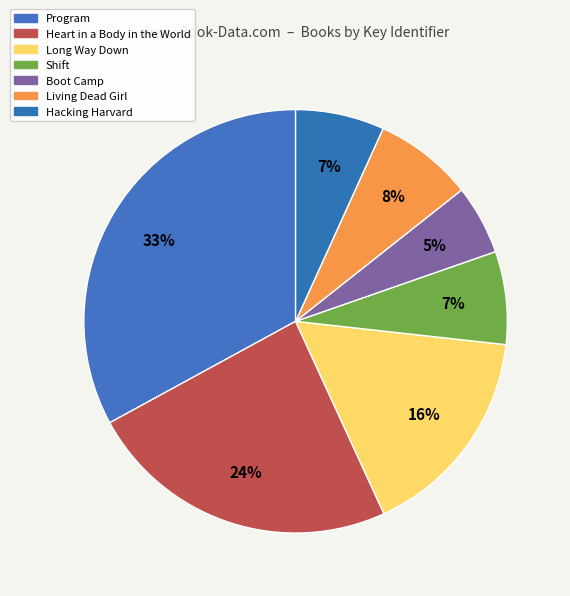

The Boot Camp slice represents 5% of the pie. True or false?

True